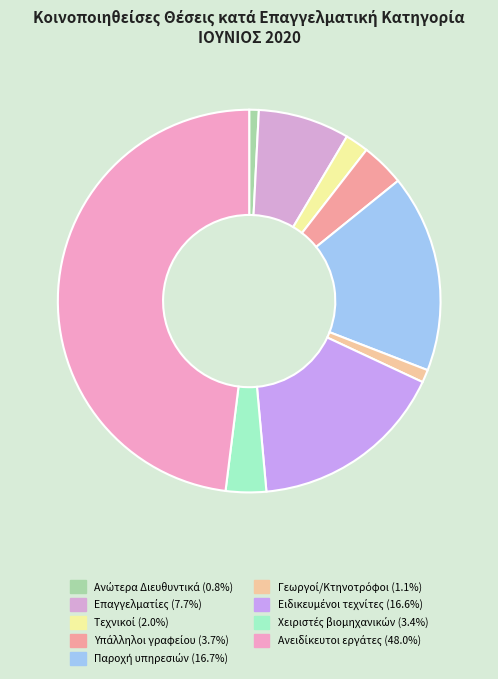

Count the number of slices in the pie.

9